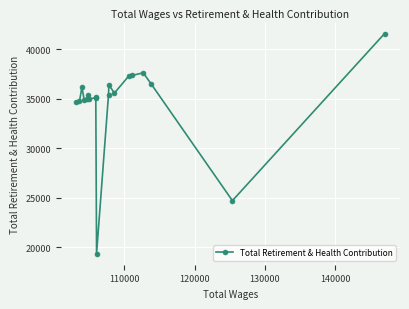

How many distinct data groups are displayed?

1